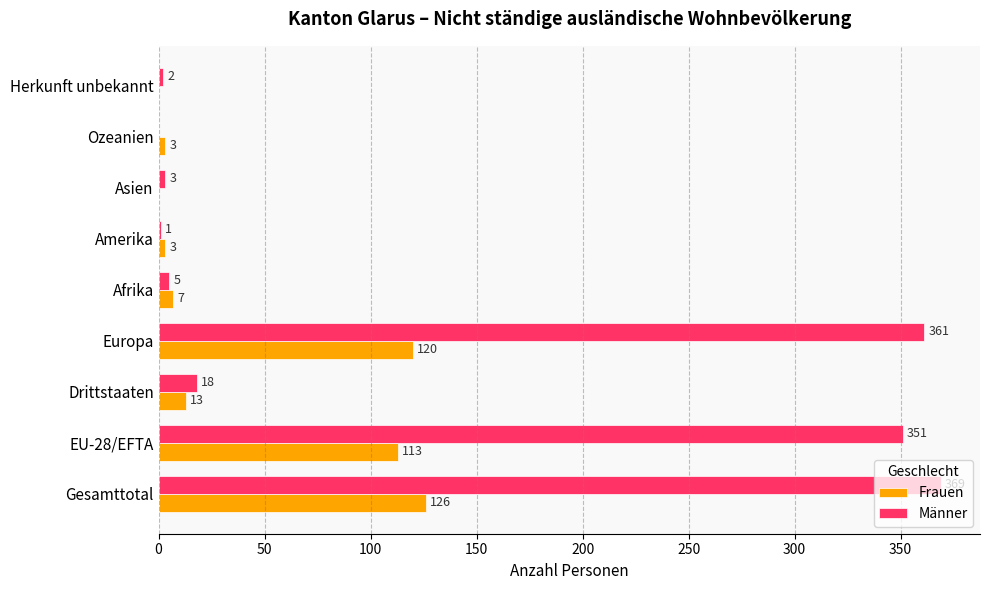

The Männer series shows 369 at Gesamttotal. True or false?

True